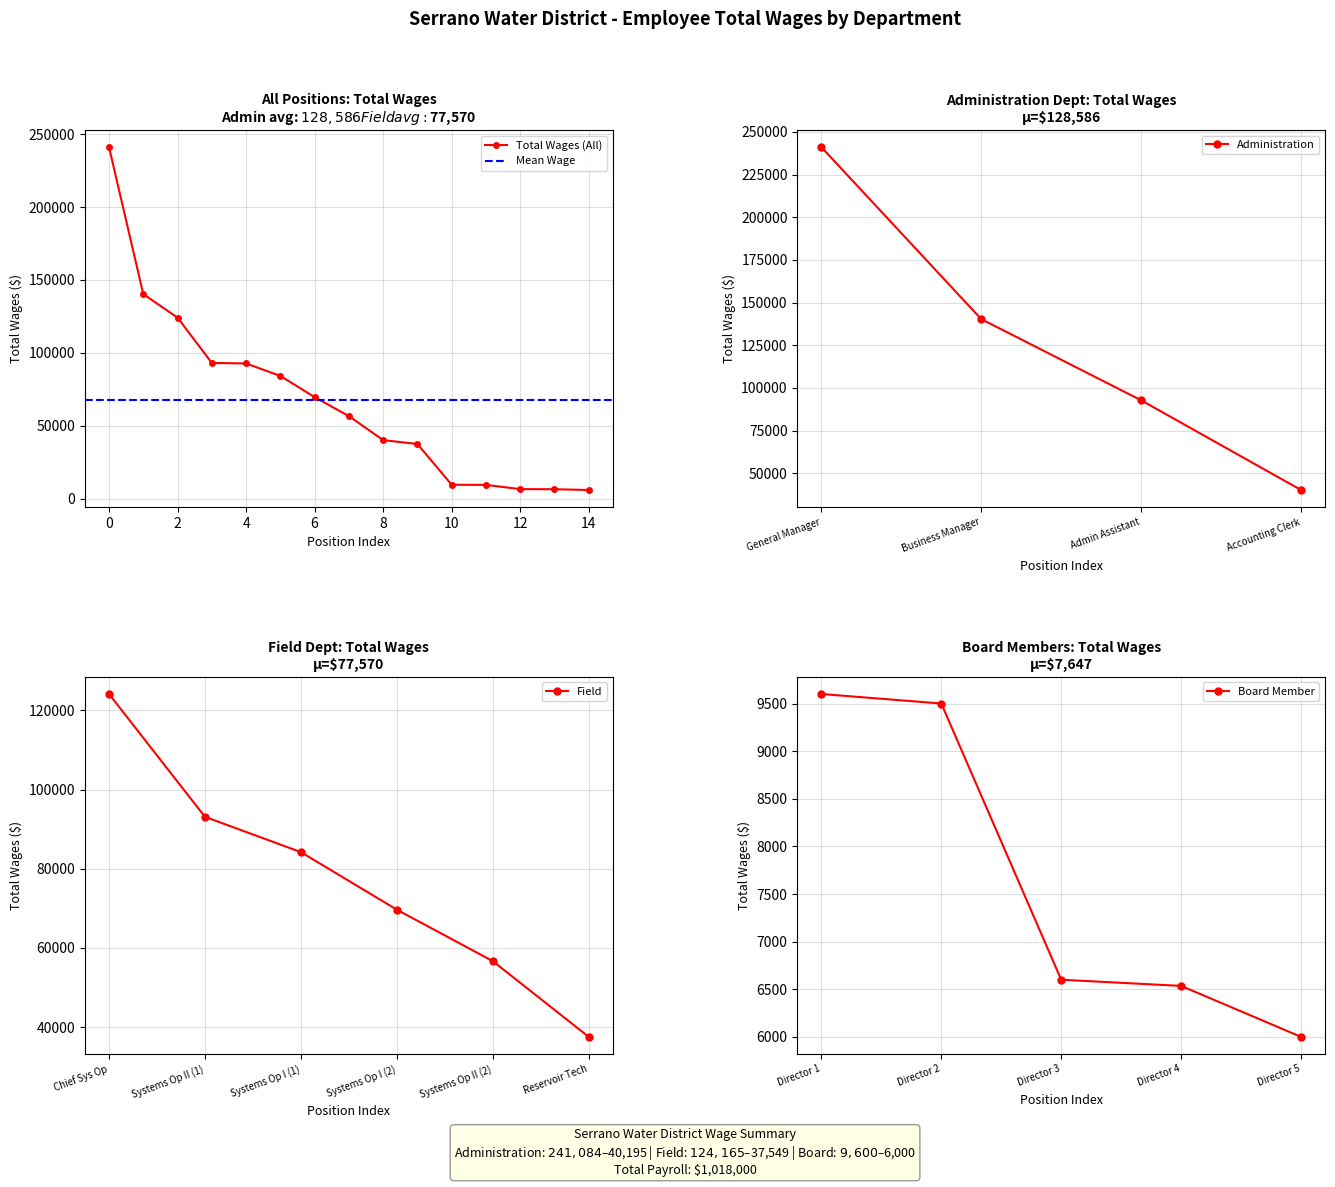

What is the maximum value for Total Wages (All)?

241084